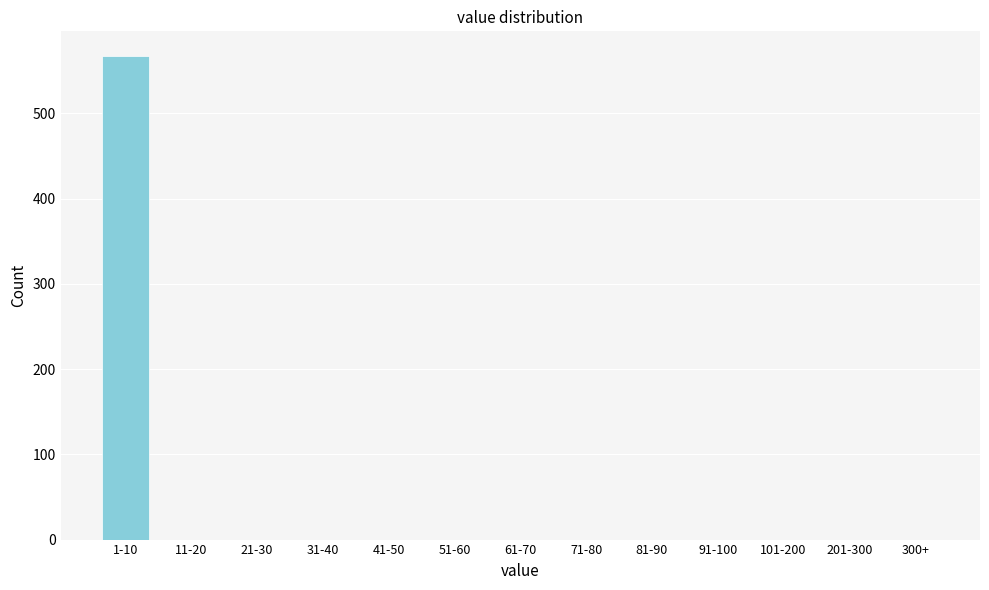

Reading left to right, list all the values displayed in this chart.

1-10=568	11-20=0	21-30=0	31-40=0	41-50=0	51-60=0	61-70=0	71-80=0	81-90=0	91-100=0	101-200=0	201-300=0	300+=0